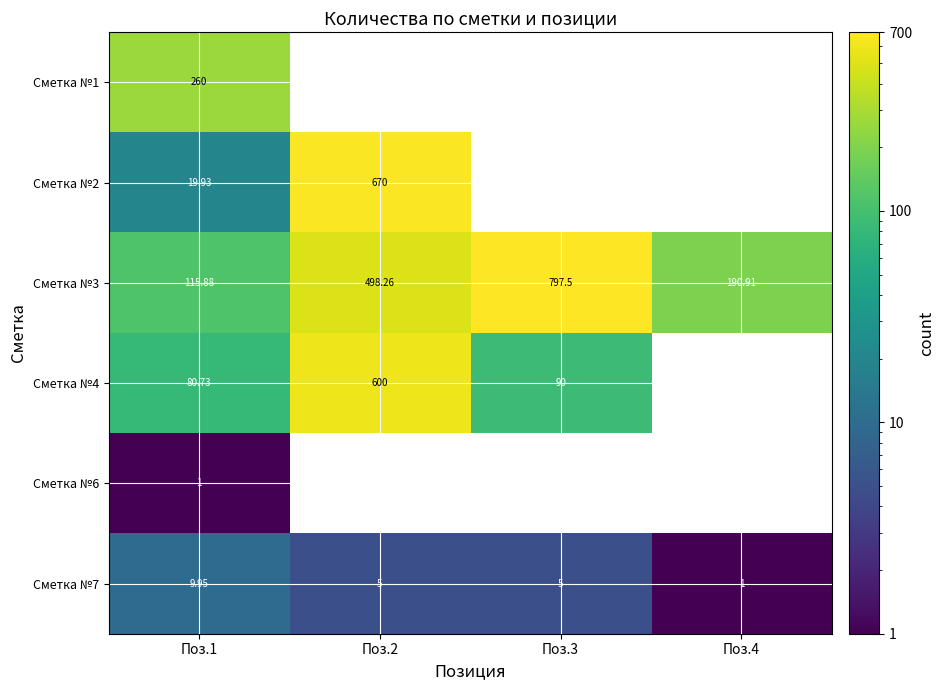

Which has a higher value, Поз.3 or Поз.1?

Поз.1